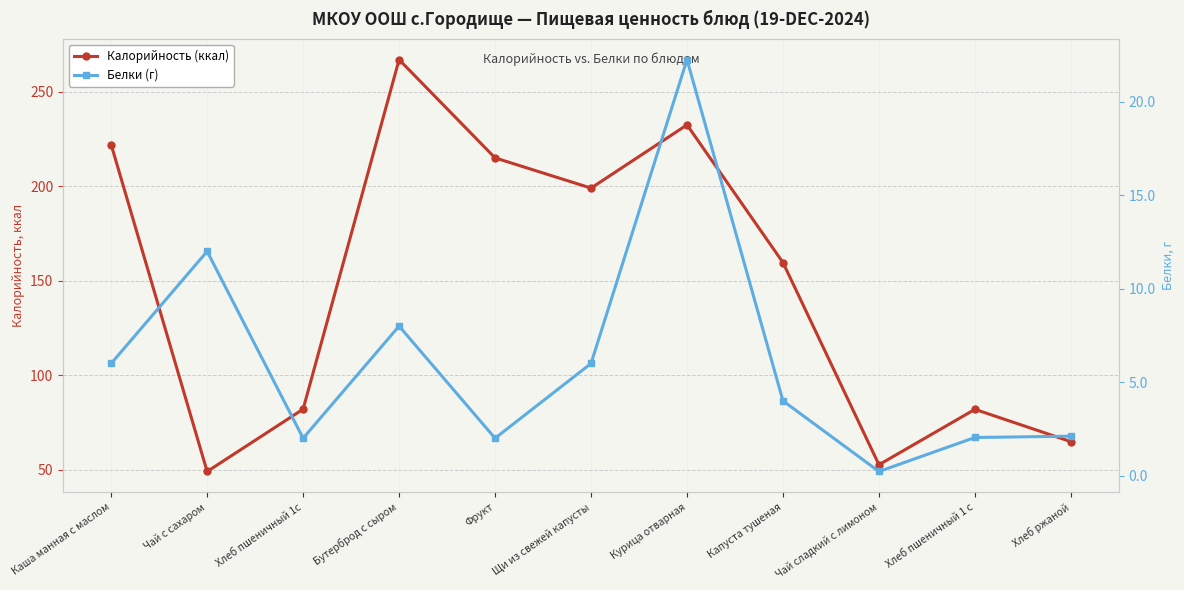

Reading right to left, what are all the values shown in this chart?

Калорийность (ккал): 64.8	81.9	52.6	159.6	232.5	199.0	215.0	267.0	82.0	49.0	222.0
Белки (г): 2.1	2.0	0.2	4.0	22.3	6.0	2.0	8.0	2.0	12.0	6.0